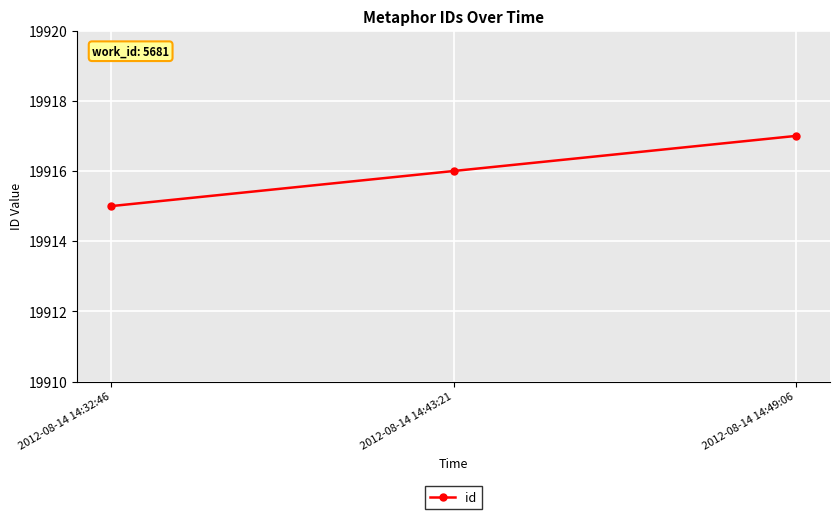

Count the values in the range 19915 to 19917.

3